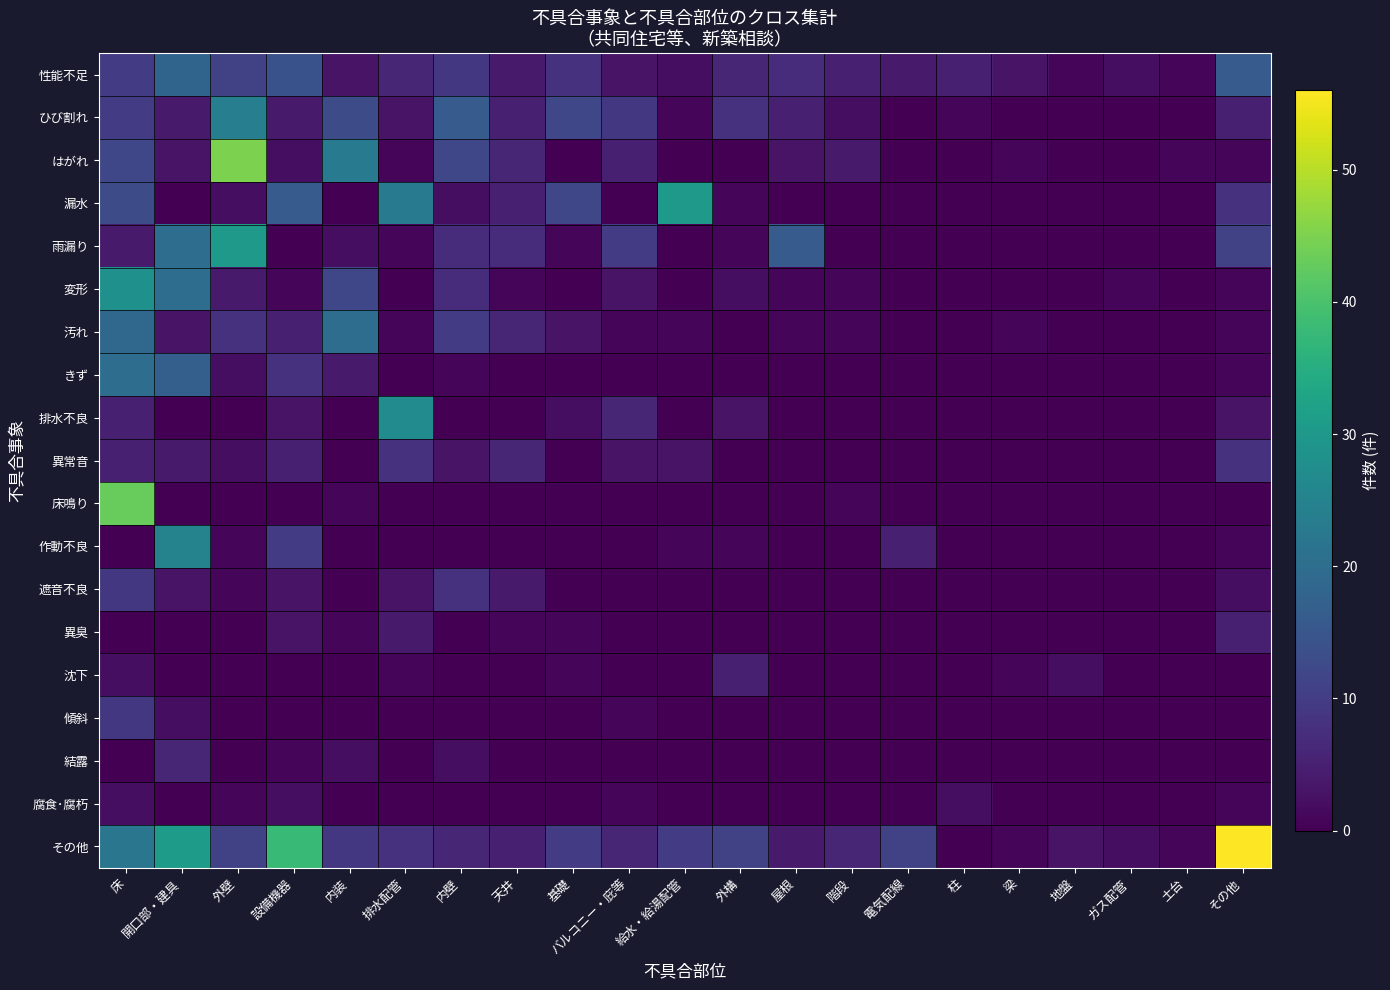

At how many categories does at least one series exceed 55?

1